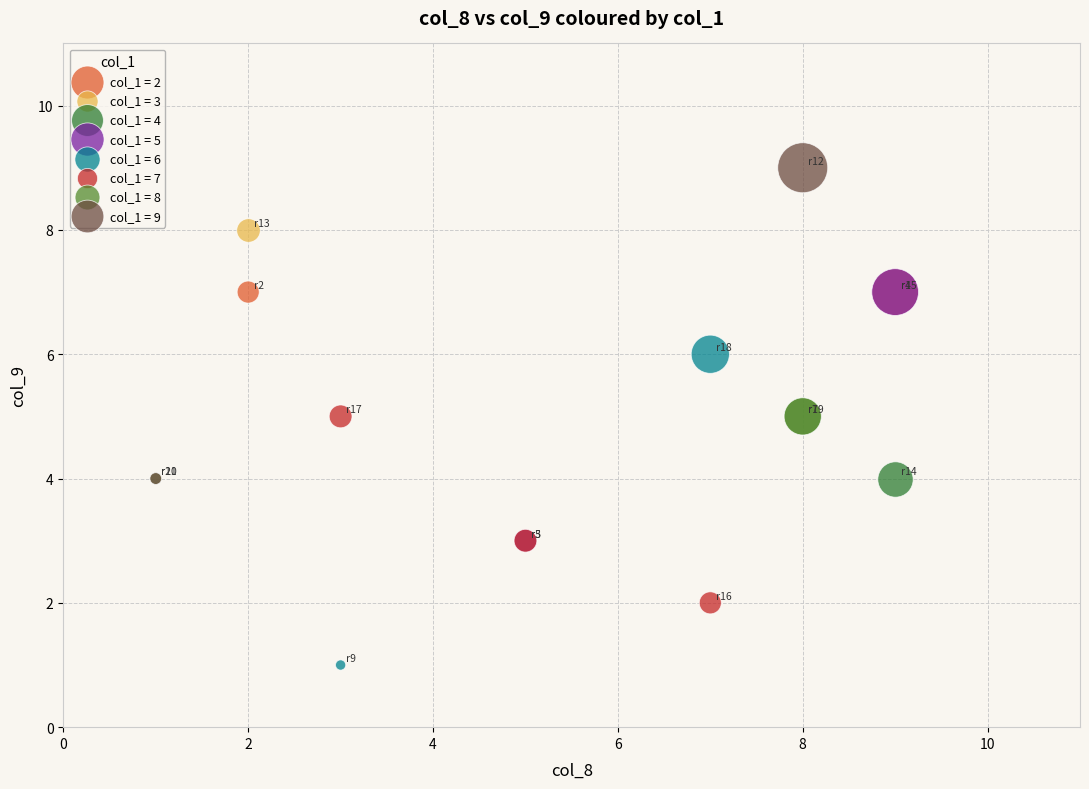

Which series reaches the minimum Y coordinate?

col_1 = 6